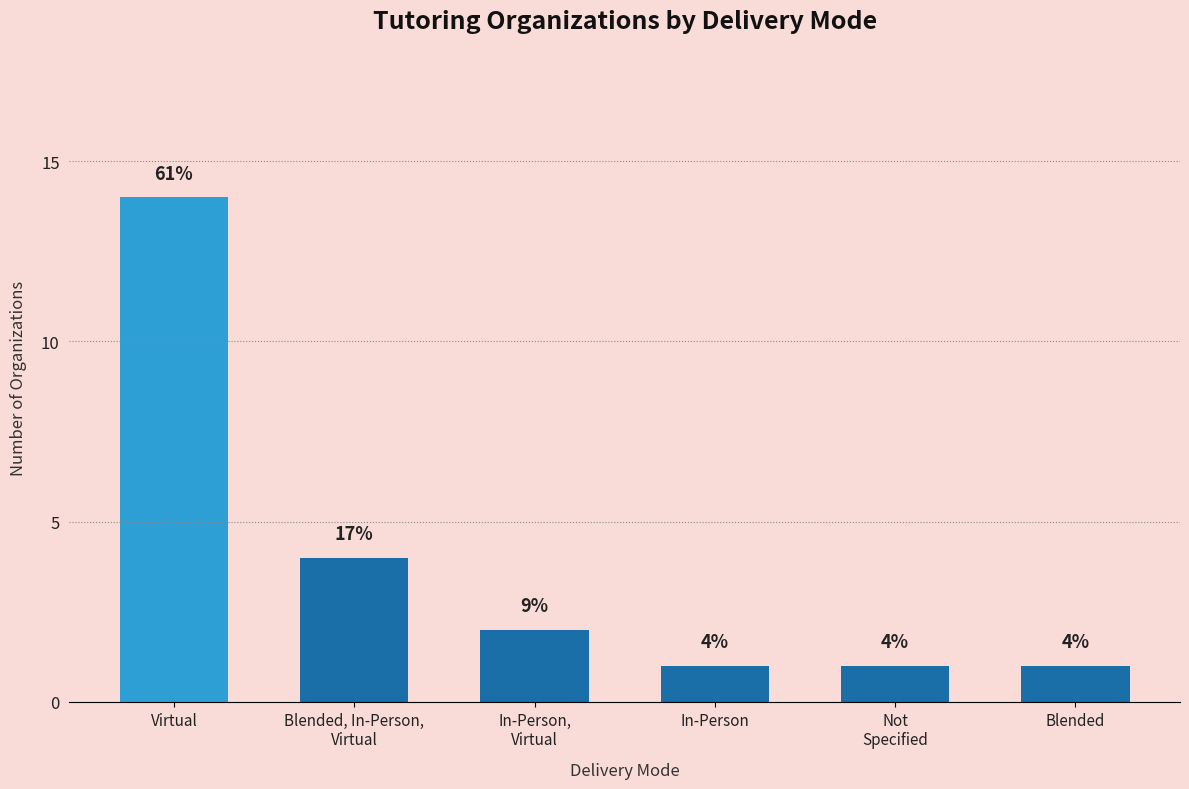

Are the bars horizontal?

No